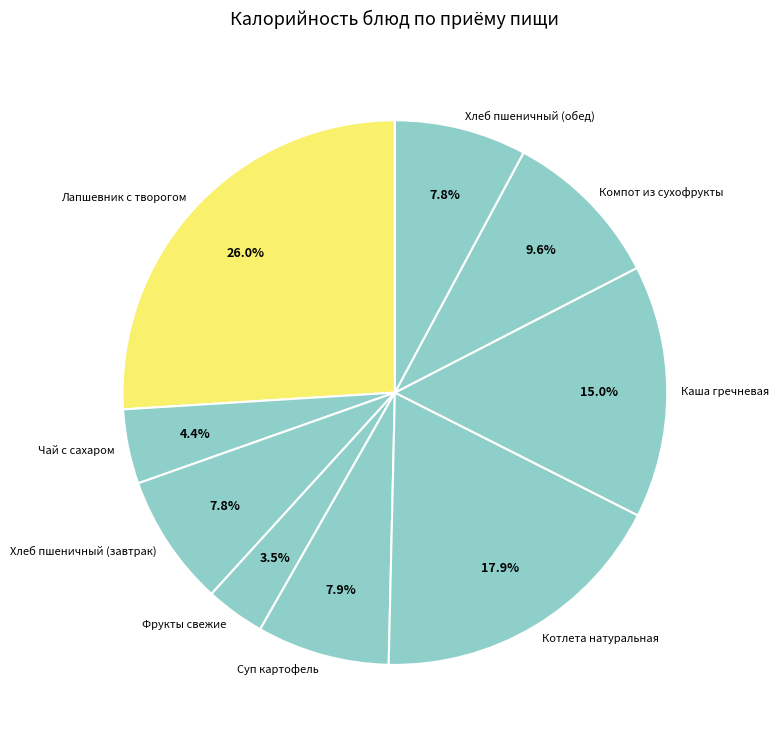

To the nearest percent, what portion does Компот из сухофрукты represent?

10%